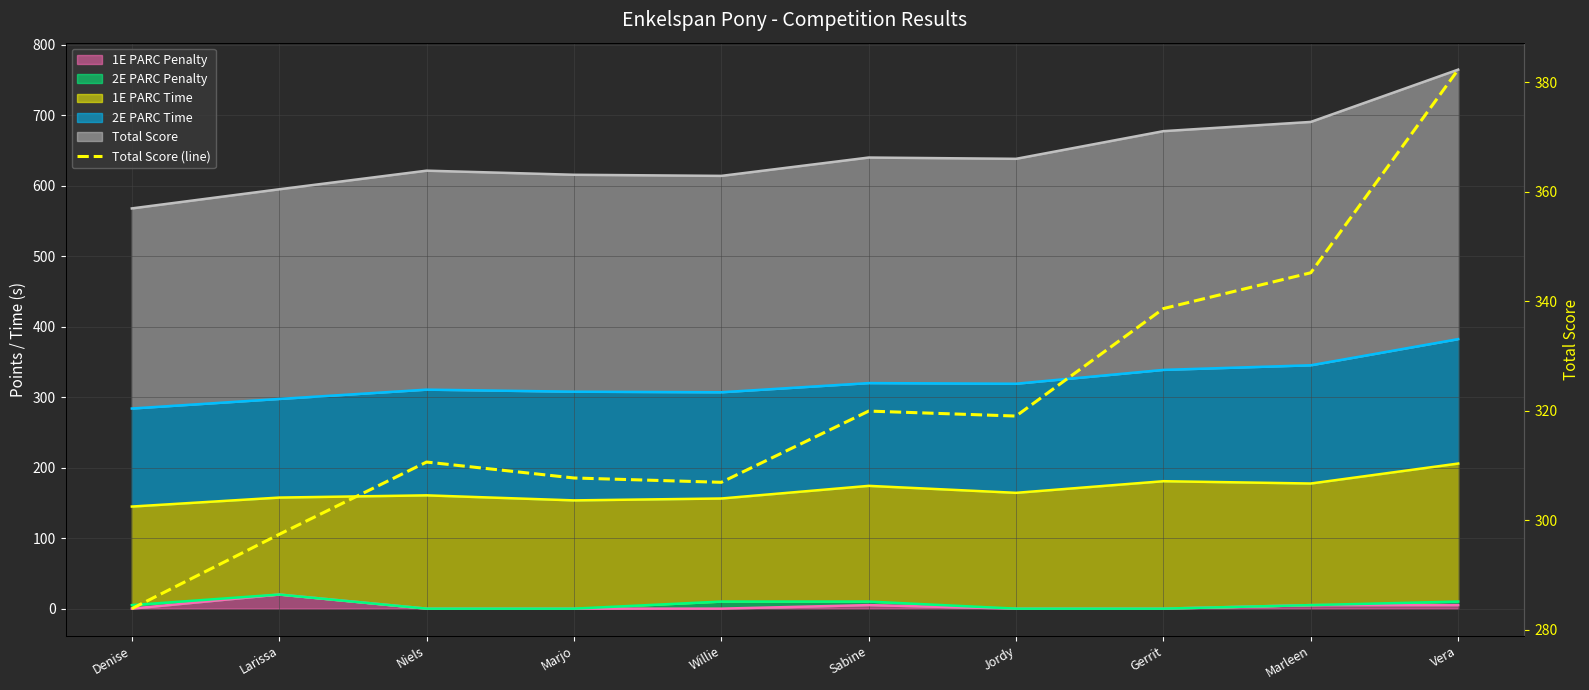

How many points are higher than both their immediate neighbors (excluding endpoints)?

2